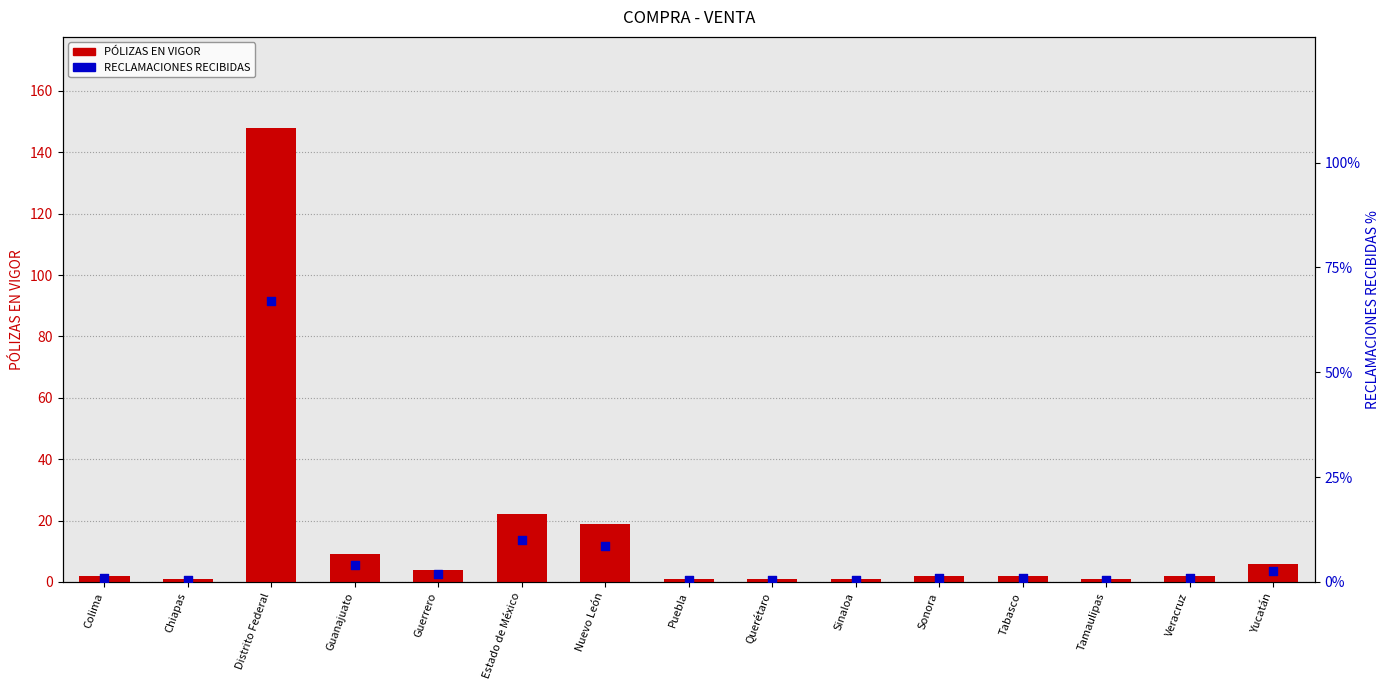

What is the total value across all series at Veracruz?

2.9